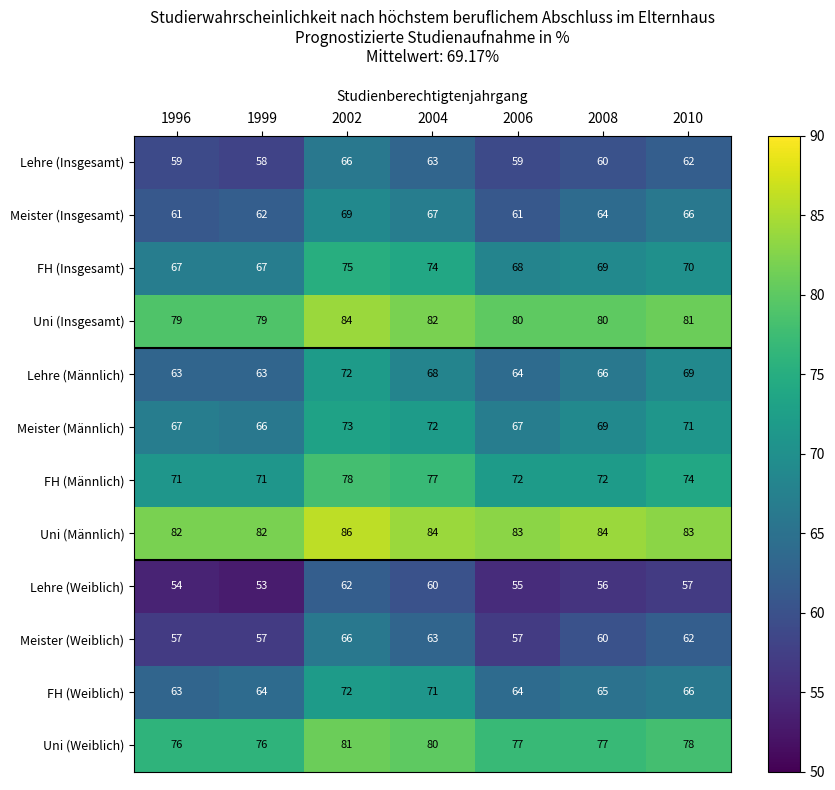

Is it true that Lehre (Weiblich) equals 36 at 2010?

False